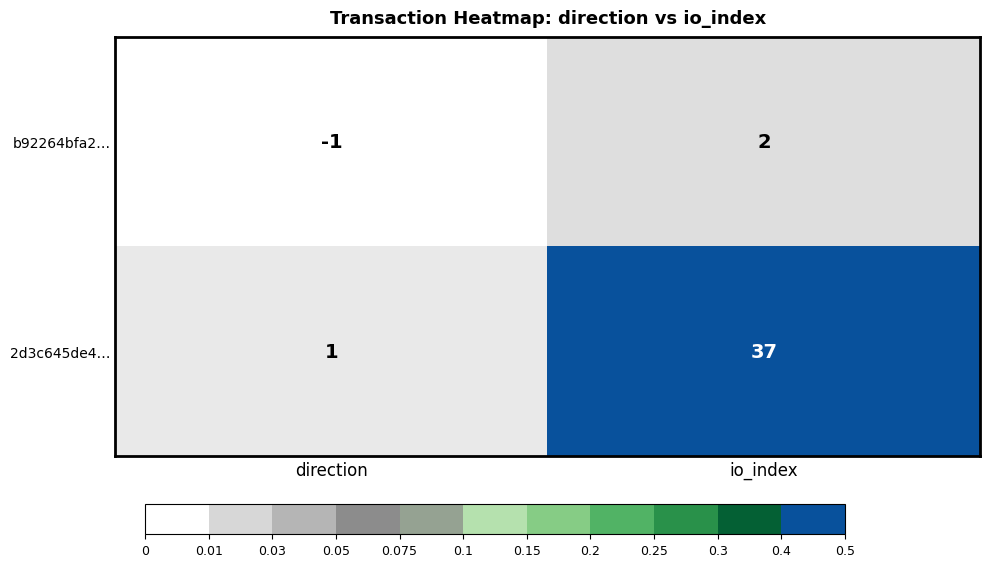

Which series has the largest total across all categories?

2d3c645de4…